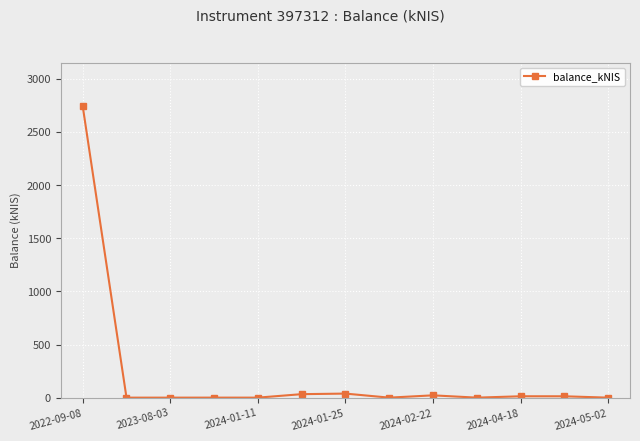

True or false: there are more than 1 points higher than both neighbors.

True